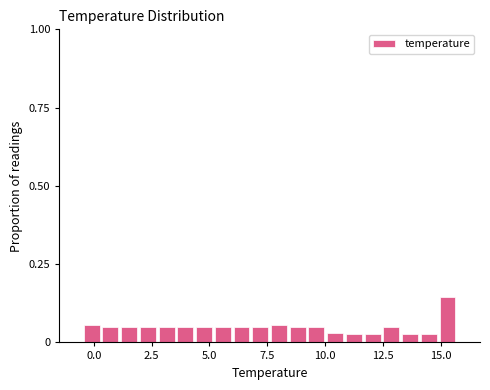

Read against the x-axis, roughly where is the centre of the tallest bar?

15.5